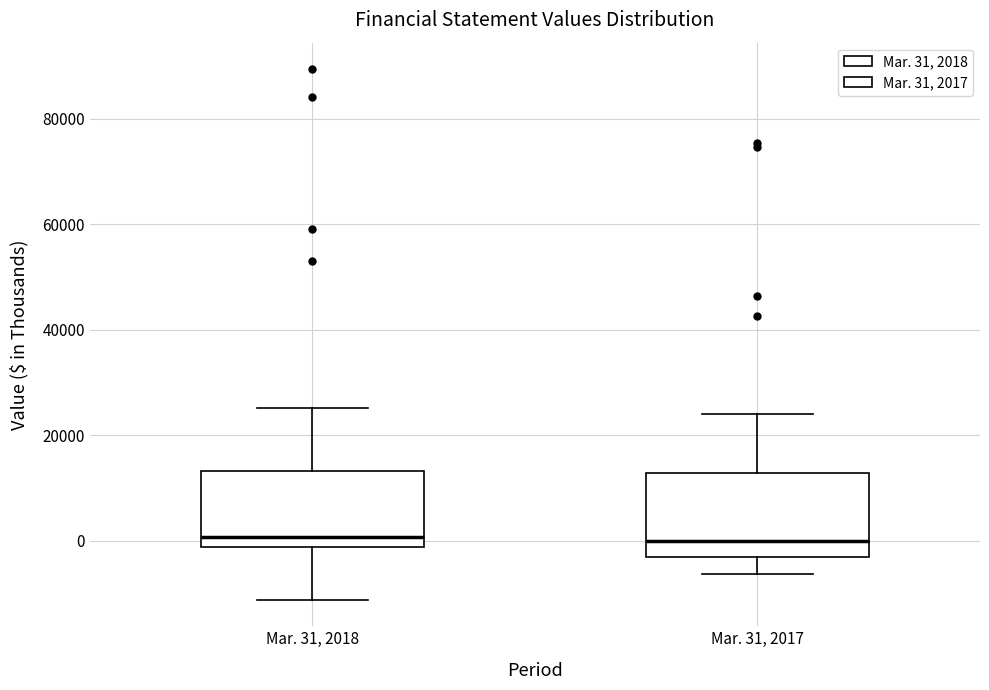

Reading left to right, transcribe this box plot: for each box, give where its median line is, the range the box spans, and where its two whiskers end, as read against the y-axis. The values are not printed on the chart, so give them approximately, as read against the axis.

Mar. 31, 2018: median 0, box -2000 to 14000, whiskers -12000 to 26000
Mar. 31, 2017: median 0, box -4000 to 12000, whiskers -6000 to 24000